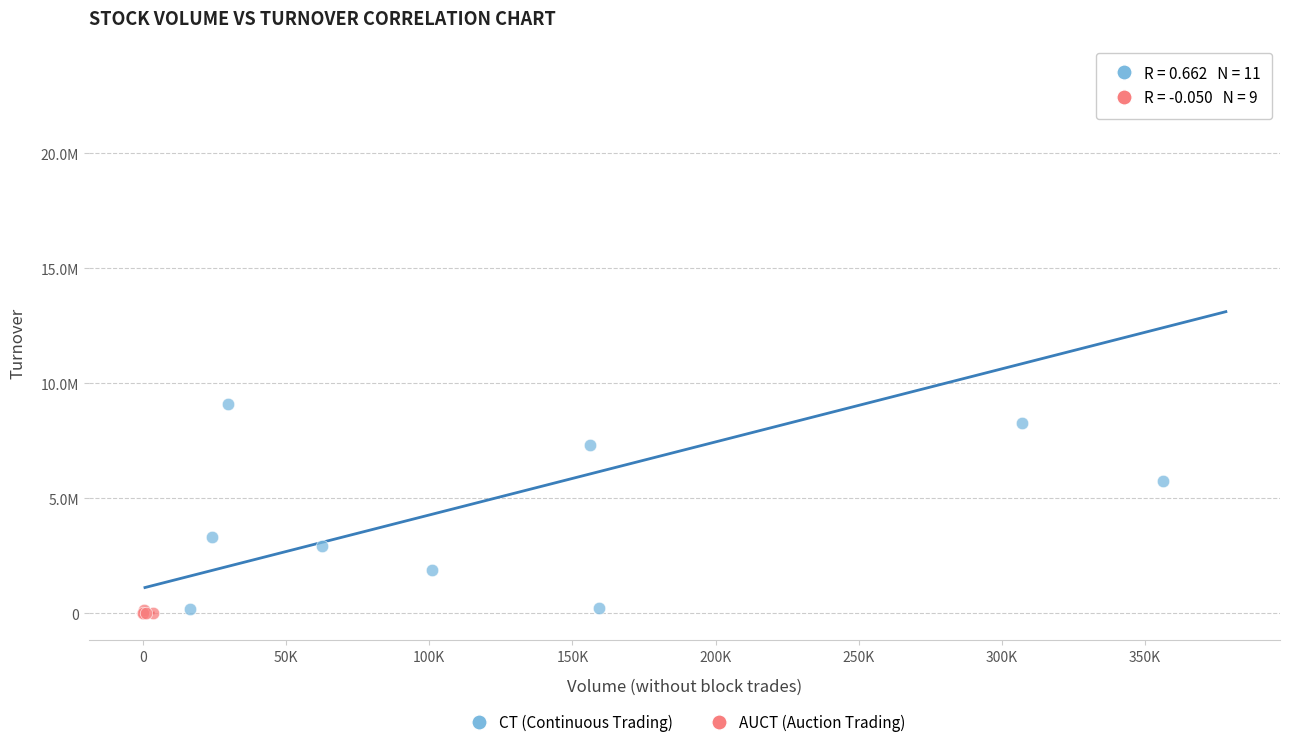

What are all the series names shown in the legend?

CT (Continuous Trading), AUCT (Auction Trading)